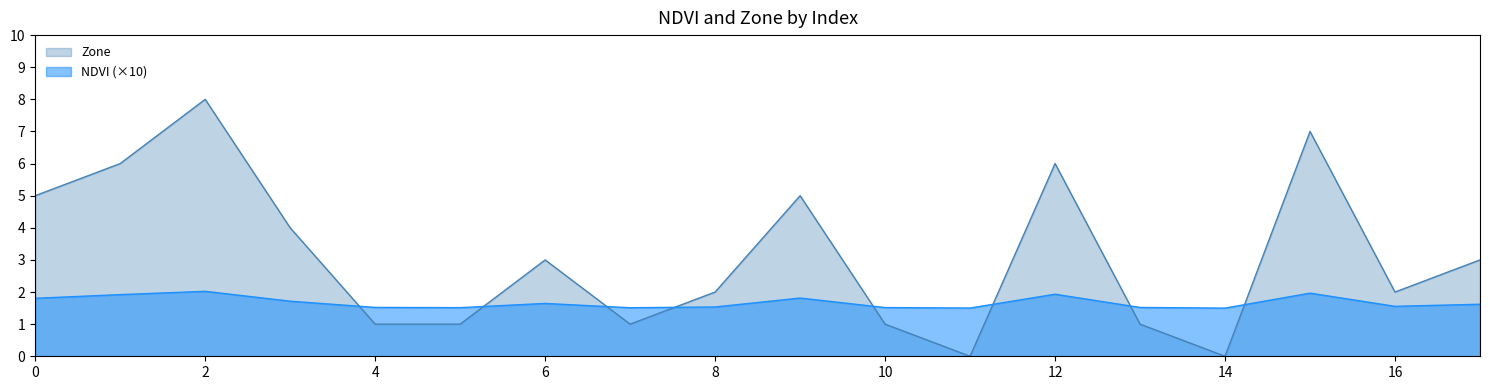

At which label does Zone reach its peak?

2